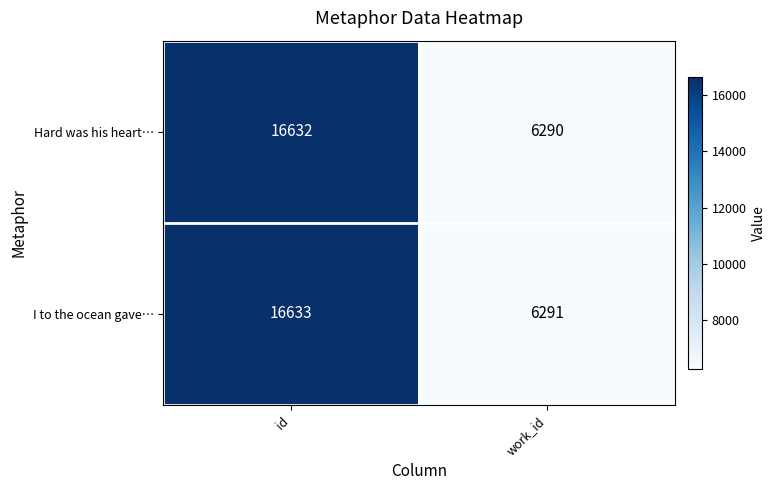

How many distinct data groups are displayed?

2